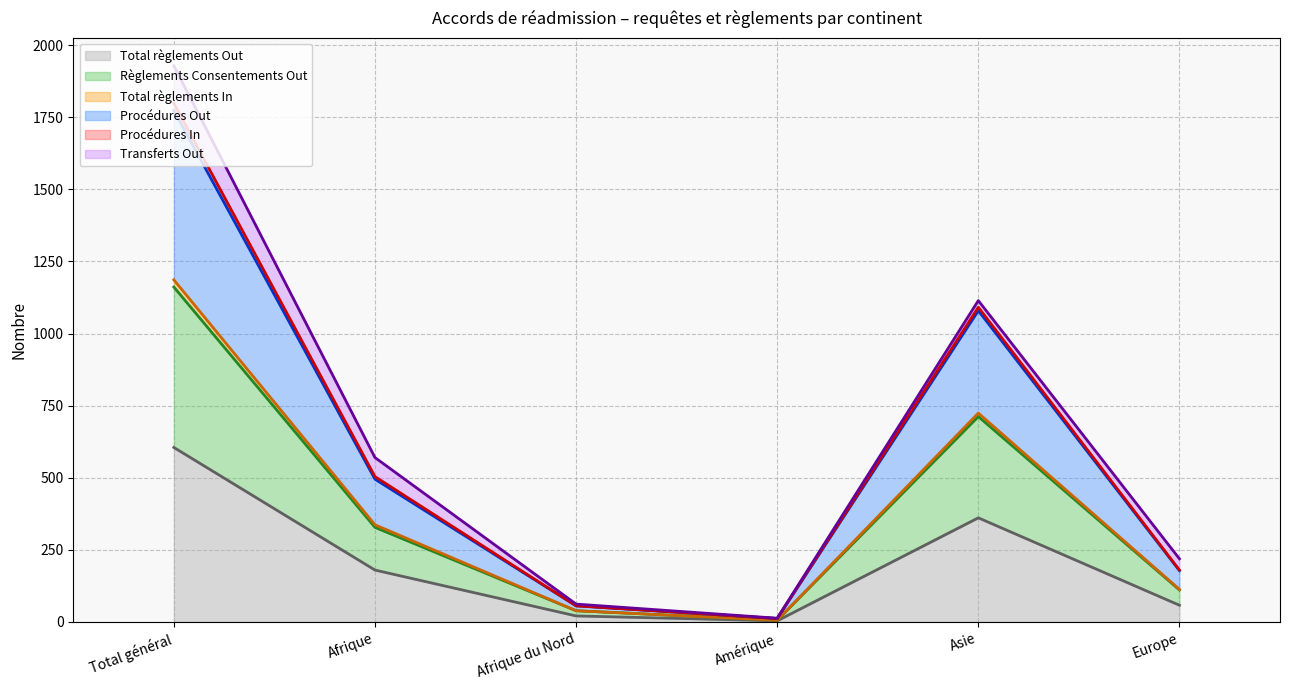

Does the chart have visible grid lines?

Yes